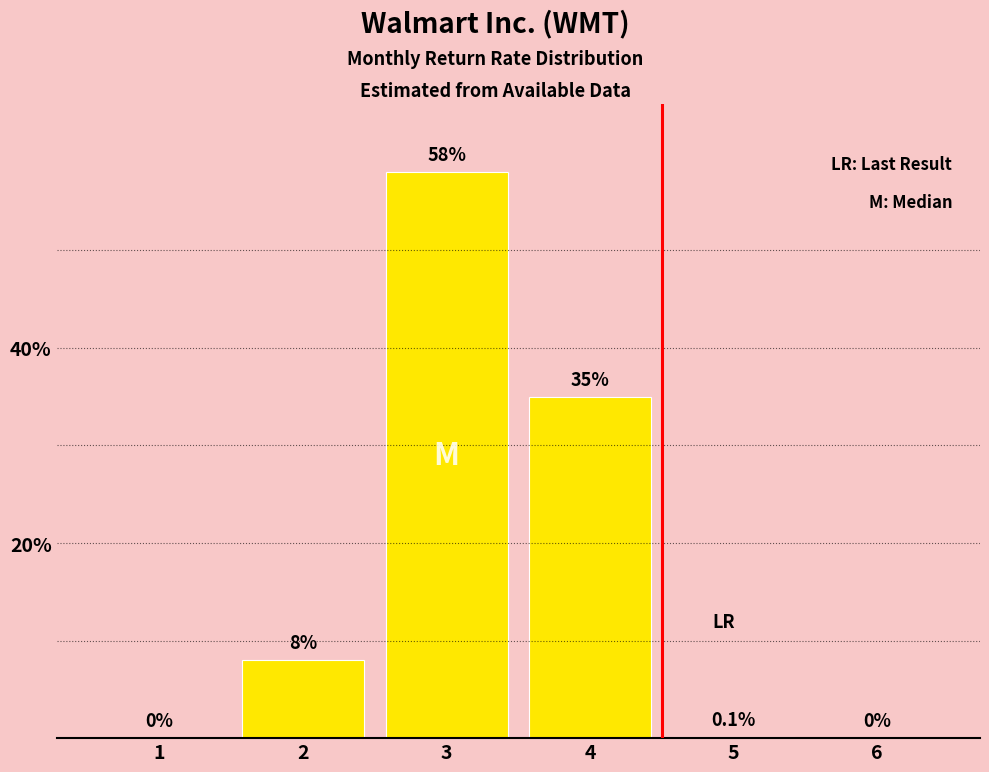

What is the sum of the values at 6 and 3?

58.0